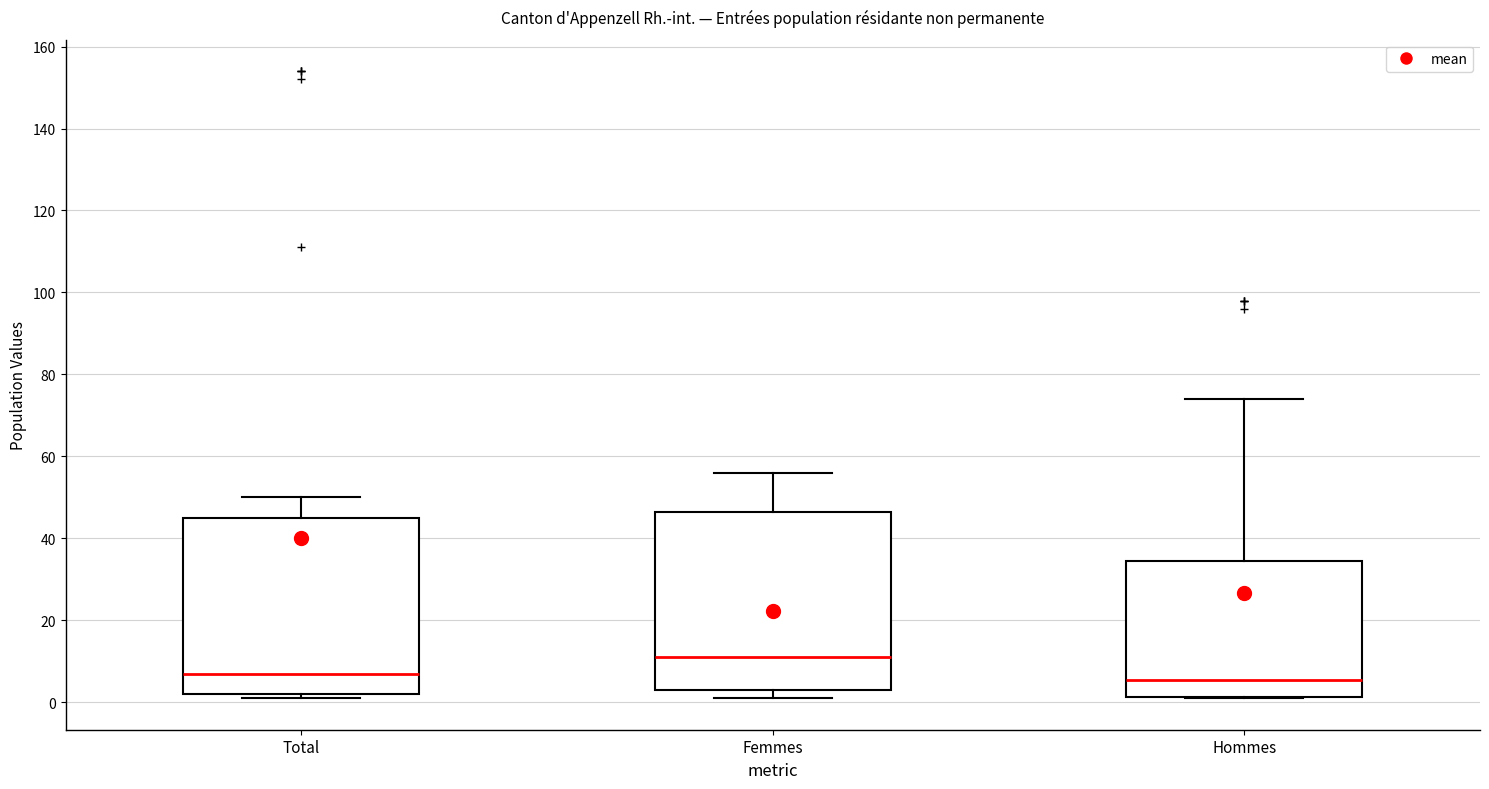

Where does the upper whisker of the box for Femmes end on the y-axis? The values are not printed on the chart, so give them approximately, as read against the axis.

56